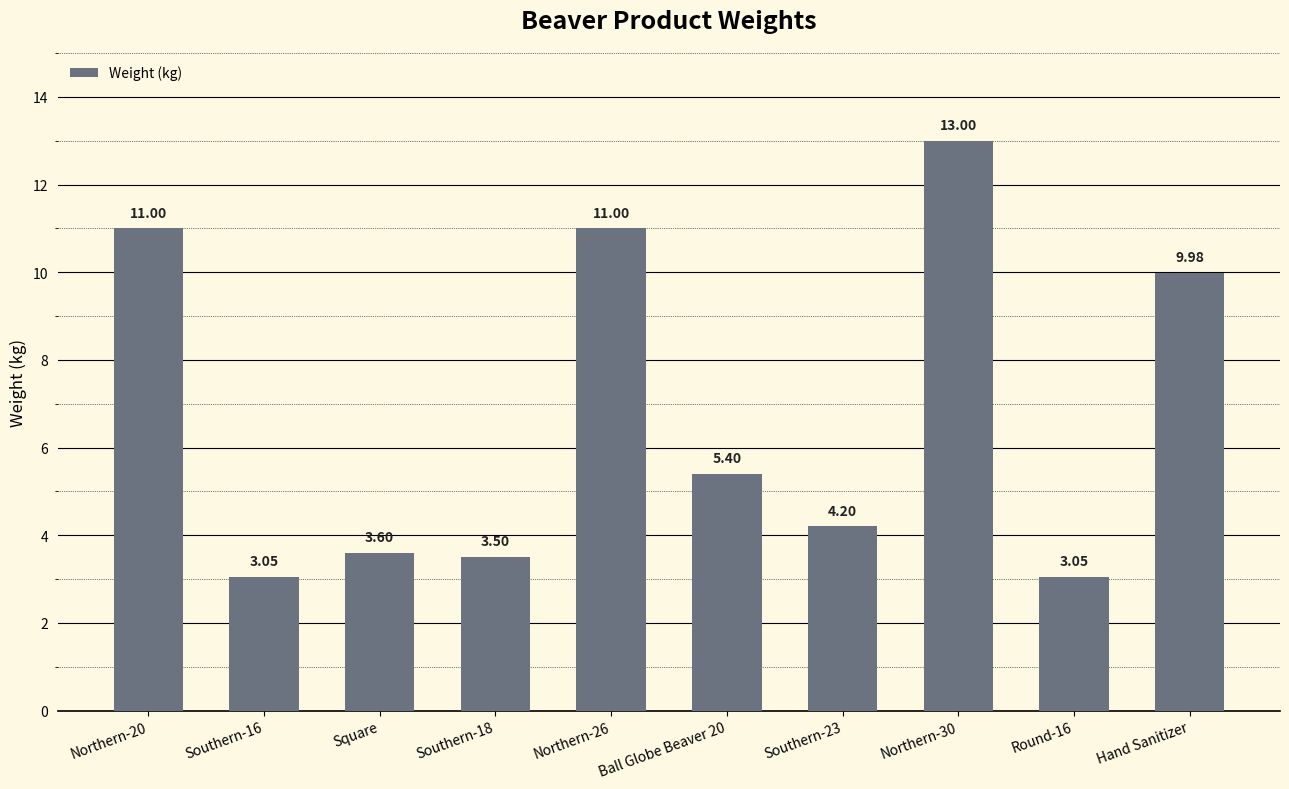

What is the change in value from Southern-23 to Hand Sanitizer?

+5.8